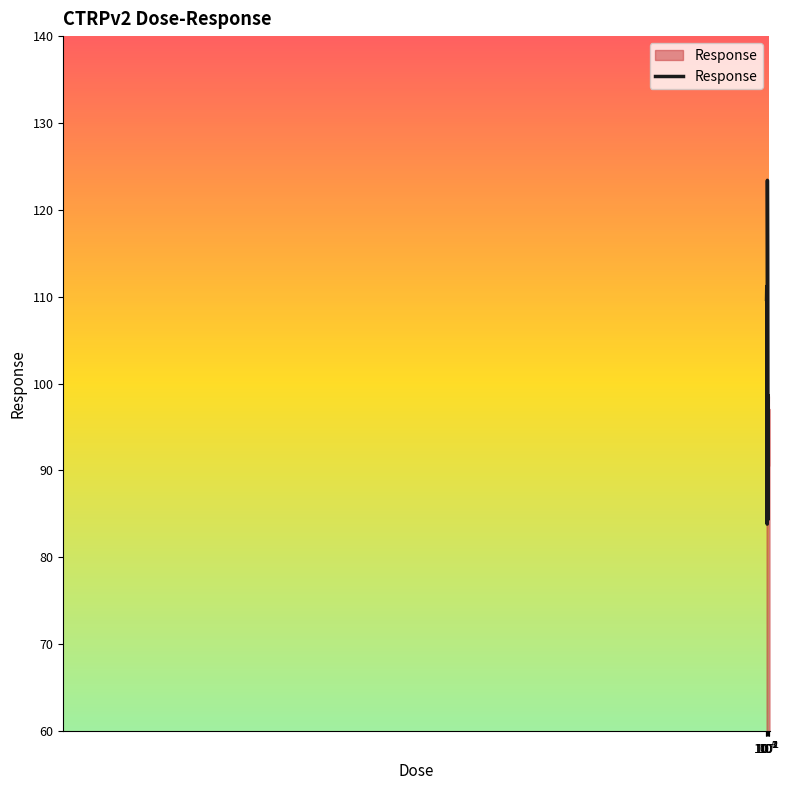

What is the maximum value shown in the chart?

123.4